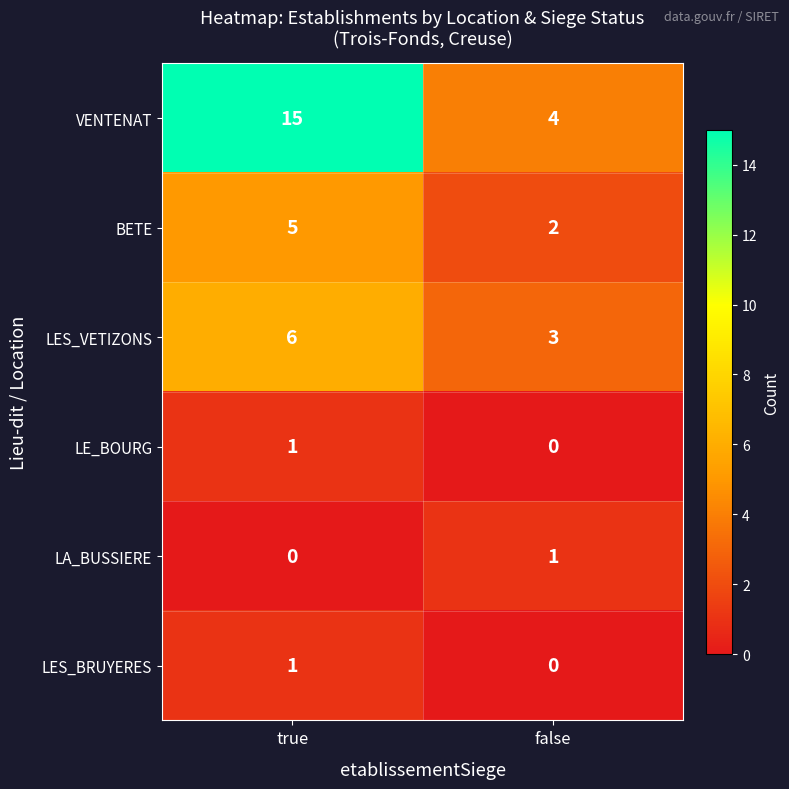

What is the maximum value shown in the chart?

15